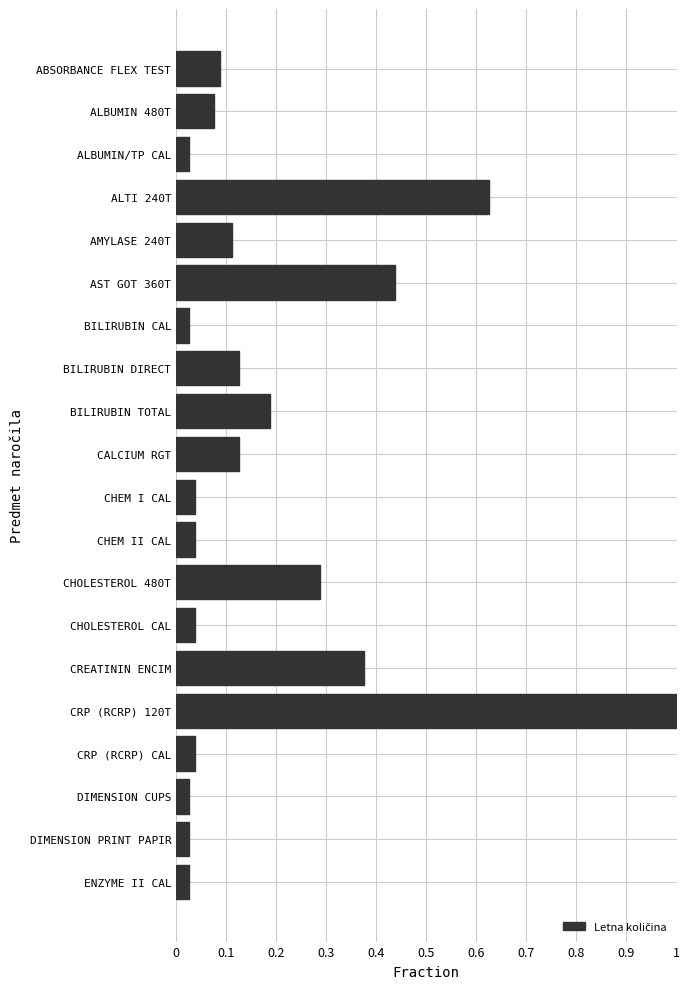

What is the sum of the values at AST GOT 360T and CREATININ ENCIM?

0.8